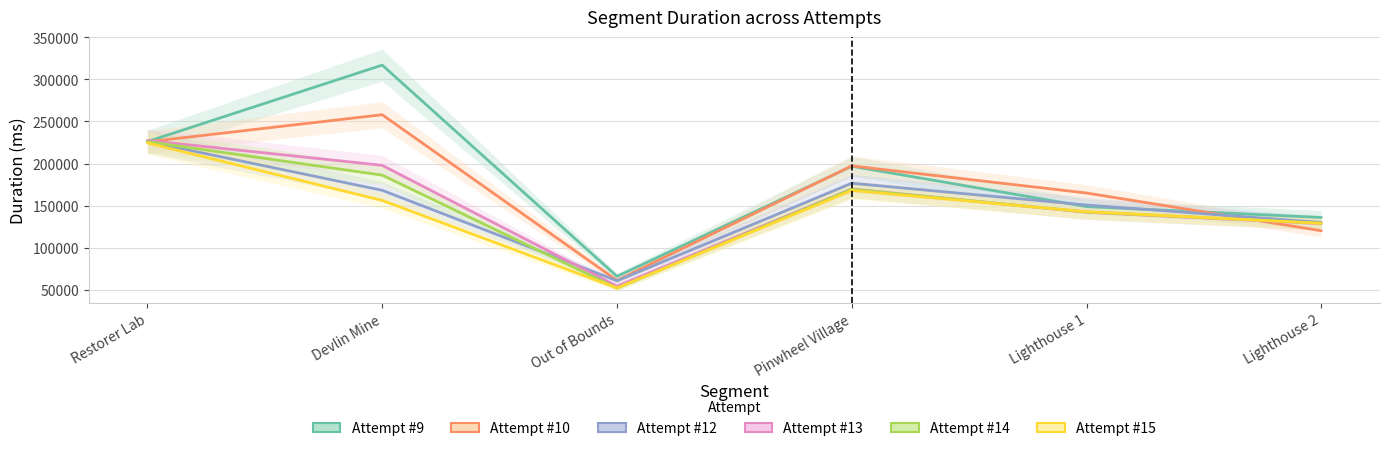

Where is Attempt #12 nearest to the value 143460?

Lighthouse 1